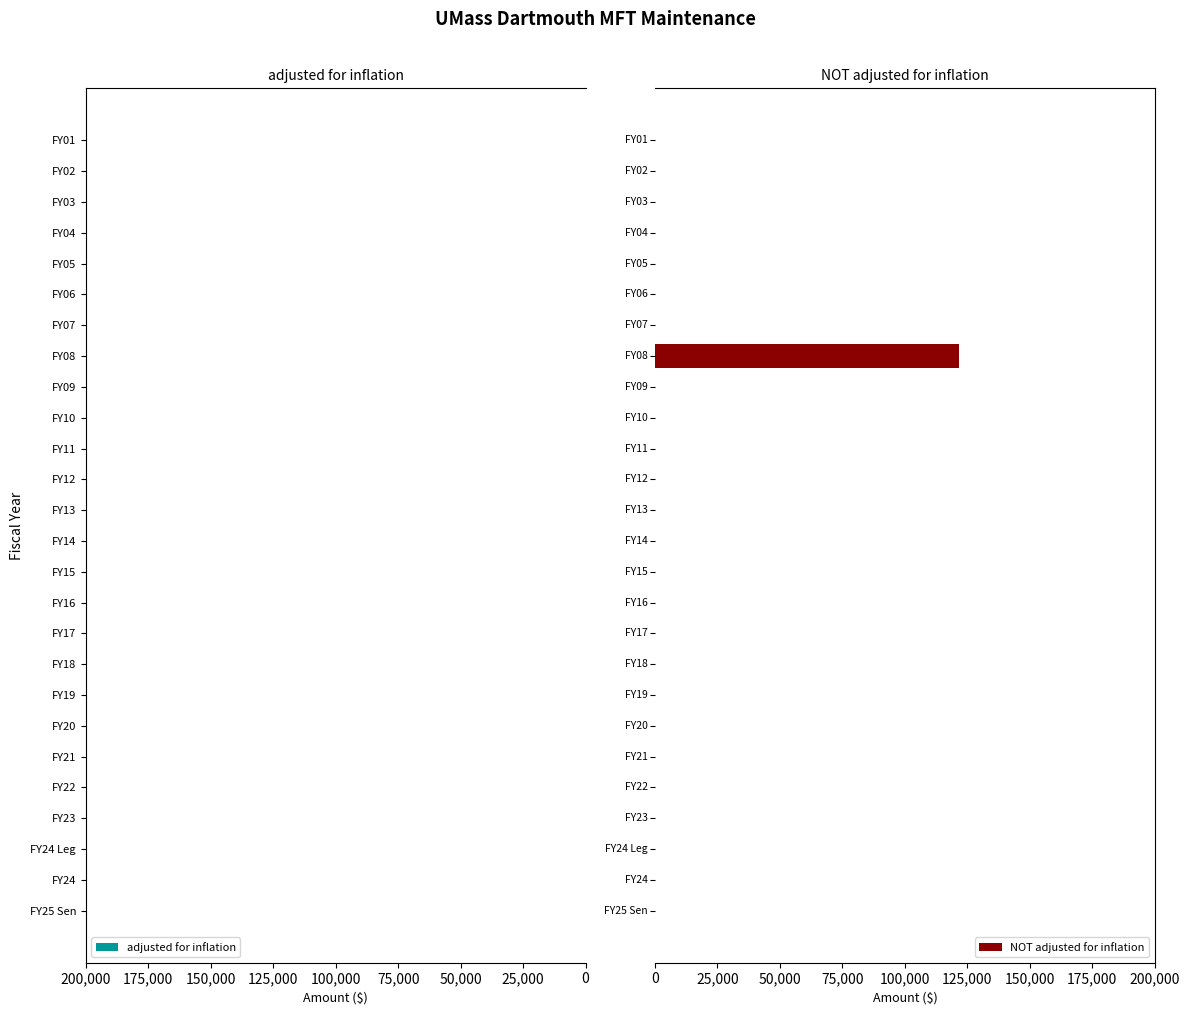

Reading right to left, what are all the values shown in this chart?

adjusted for inflation: 0	0	0	0	0	0	0	-178096	0	0	0	0	0	0	0	0	0	0	0	0	0	0	0	0	0	0
NOT adjusted for inflation: 0	0	0	0	0	0	0	121816	0	0	0	0	0	0	0	0	0	0	0	0	0	0	0	0	0	0